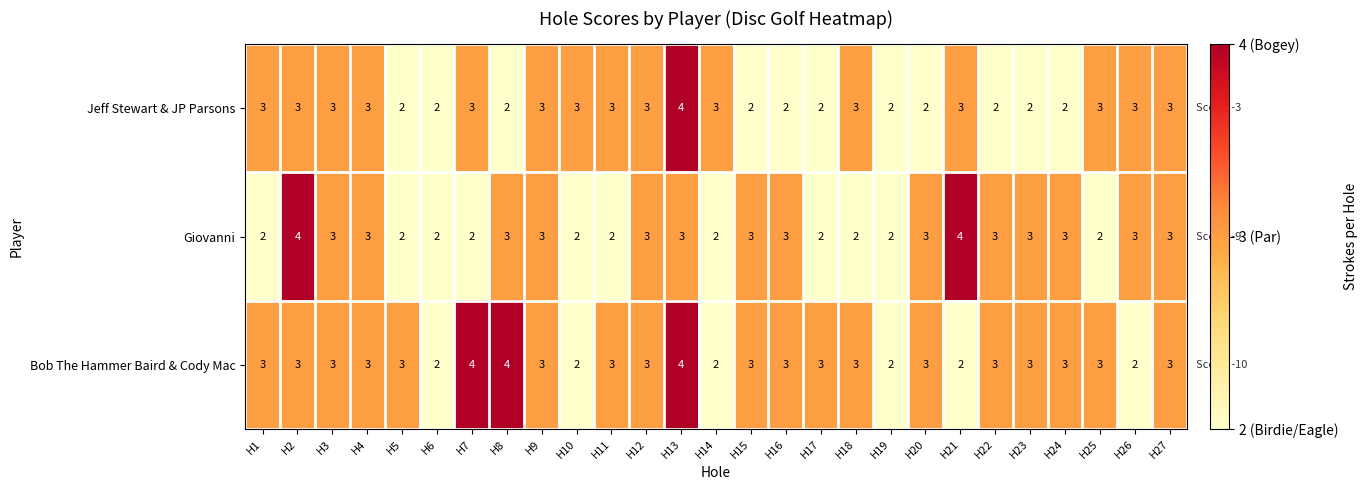

Which series changed the most between H4 and H24?

Jeff Stewart & JP Parsons